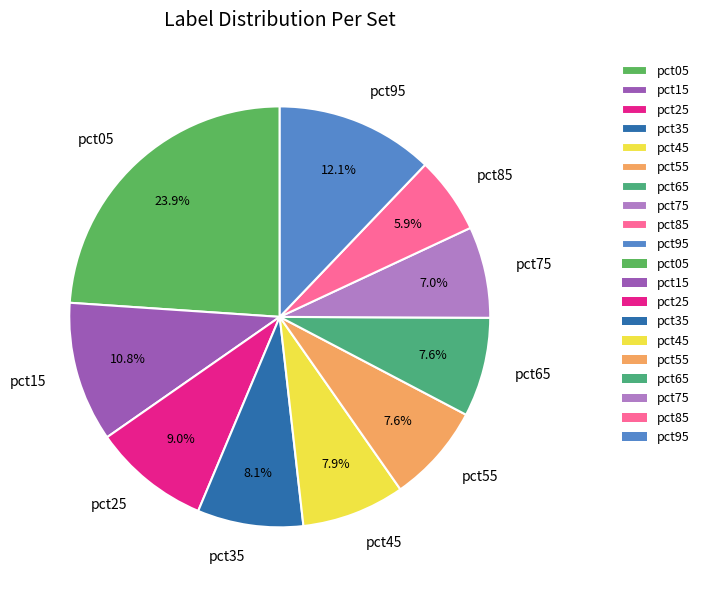

Which has a higher value, pct55 or pct85?

pct55